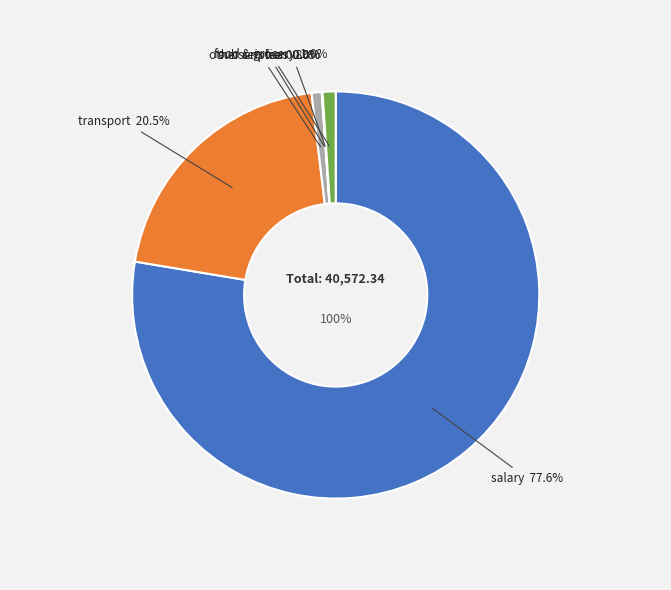

Which has a higher value, other_service or fees?

other_service